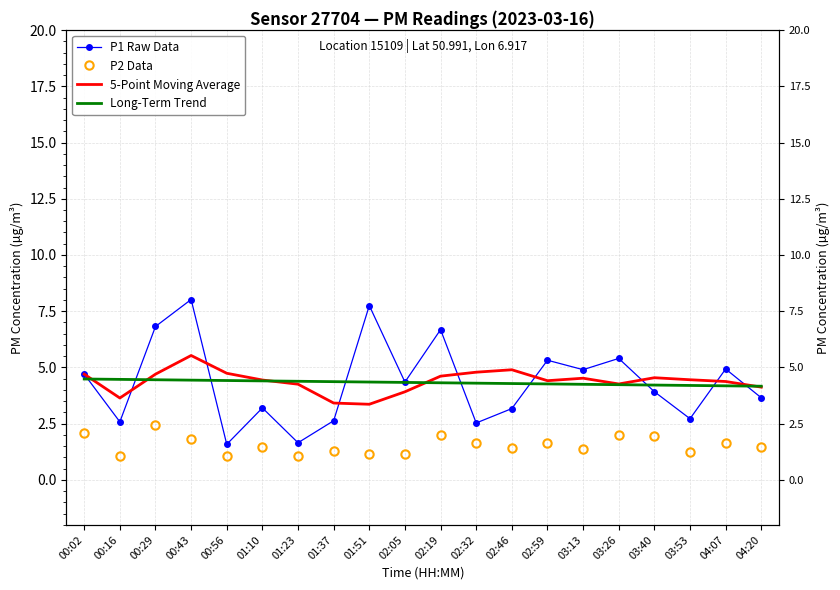

True or false: Long-Term Trend has a value of 2.0 at 01:37.

False